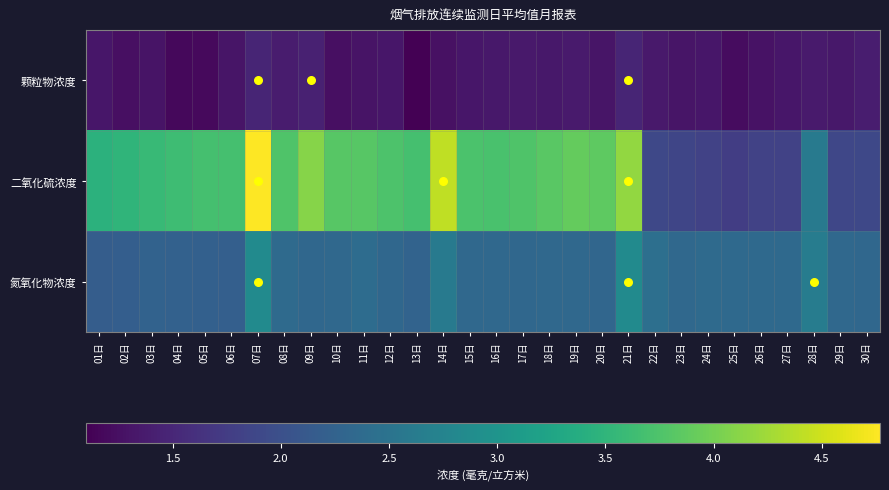

Which has a higher value, 02日 or 18日?

18日